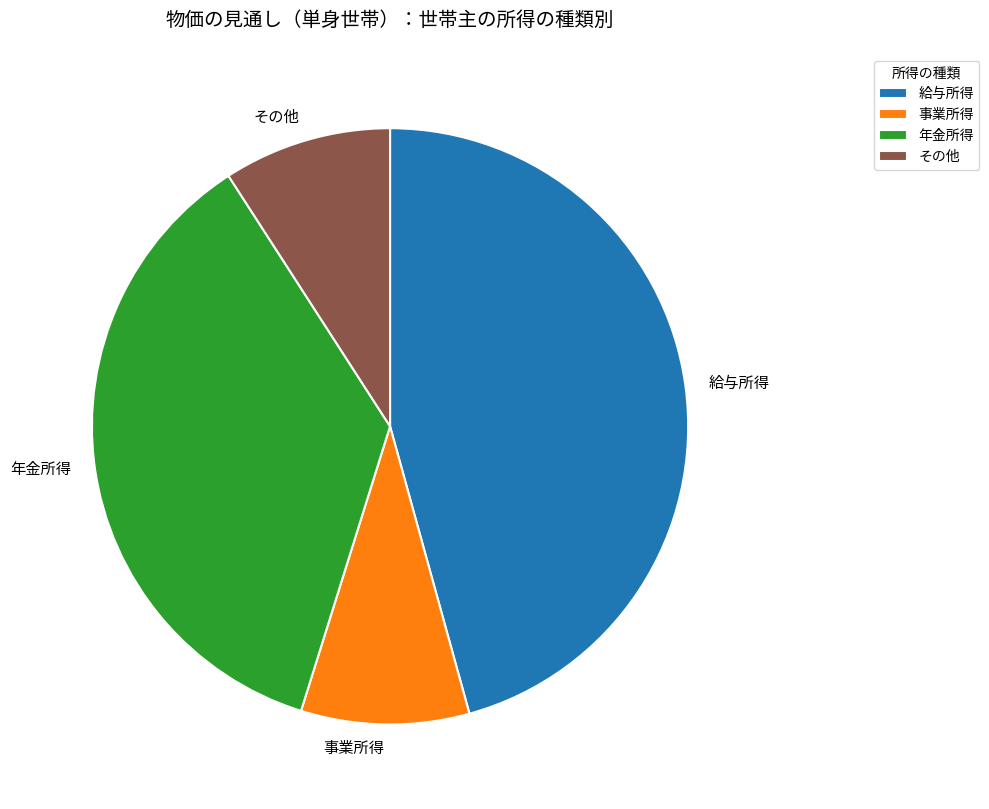

Approximately how many times larger is the value at 給与所得 compared to 年金所得?

1.3